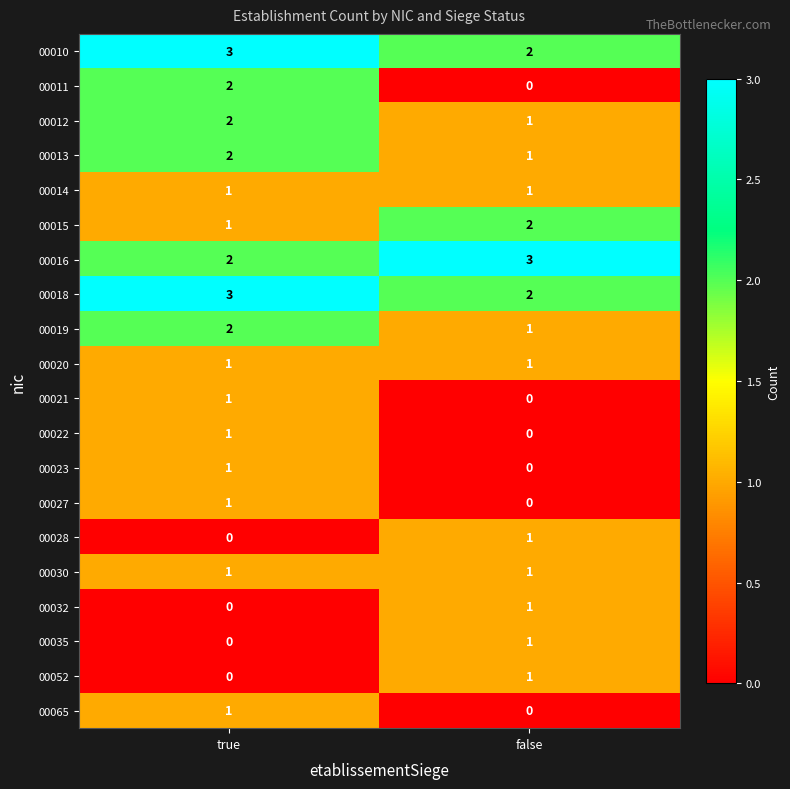

List the labels in order of 00035 value, smallest first.

true, false